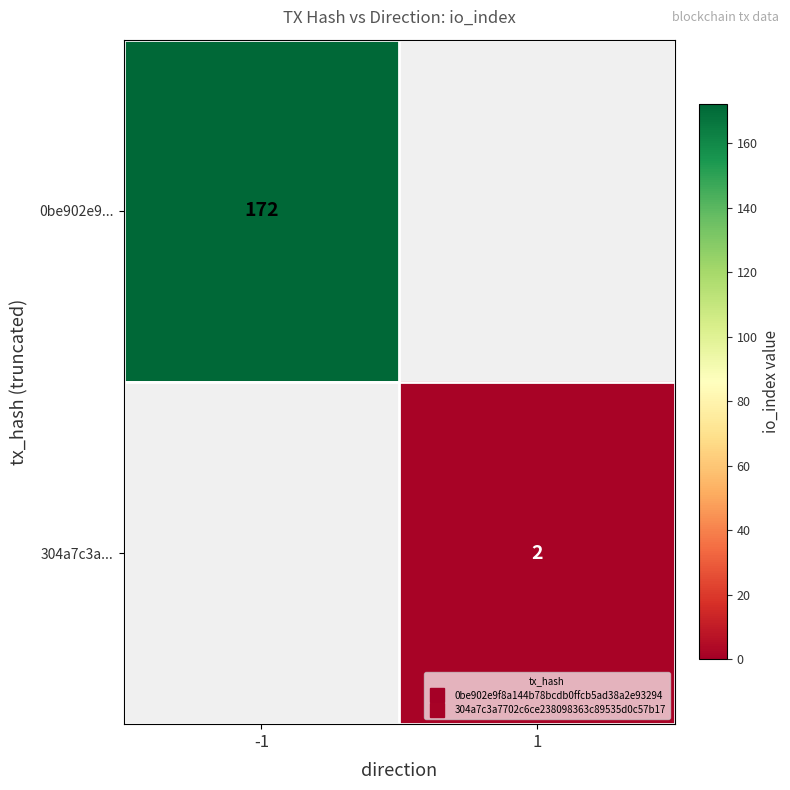

The 0be902e9... series shows 172 at -1. True or false?

True